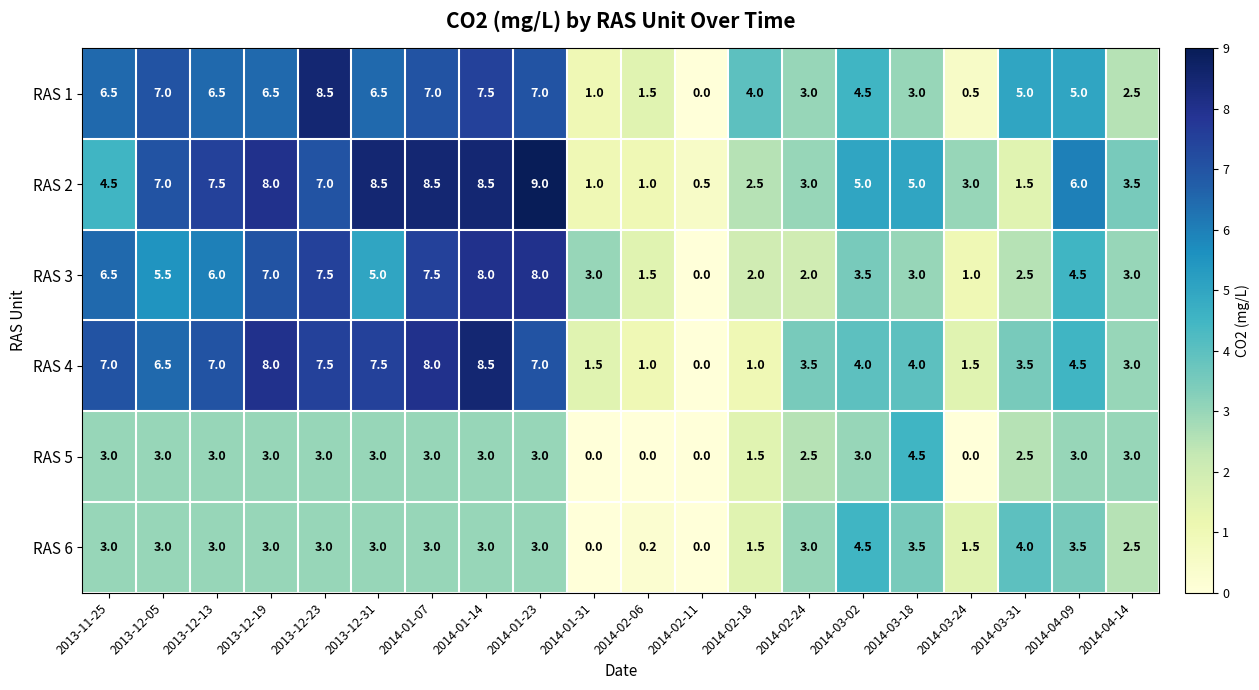

The RAS 5 series shows 1.9 at 2014-01-14. True or false?

False